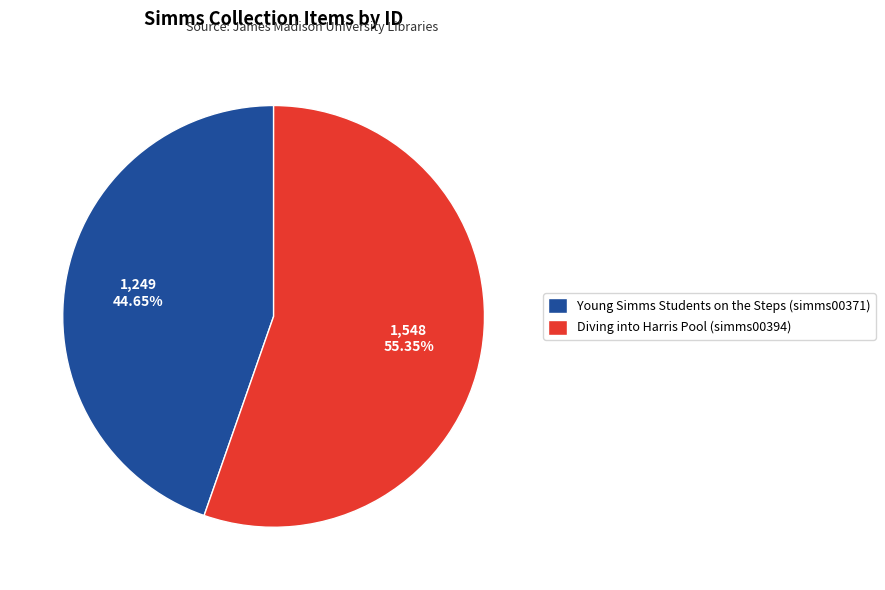

Which category has the smallest portion of the pie?

Young Simms Students on the Steps (simms00371)